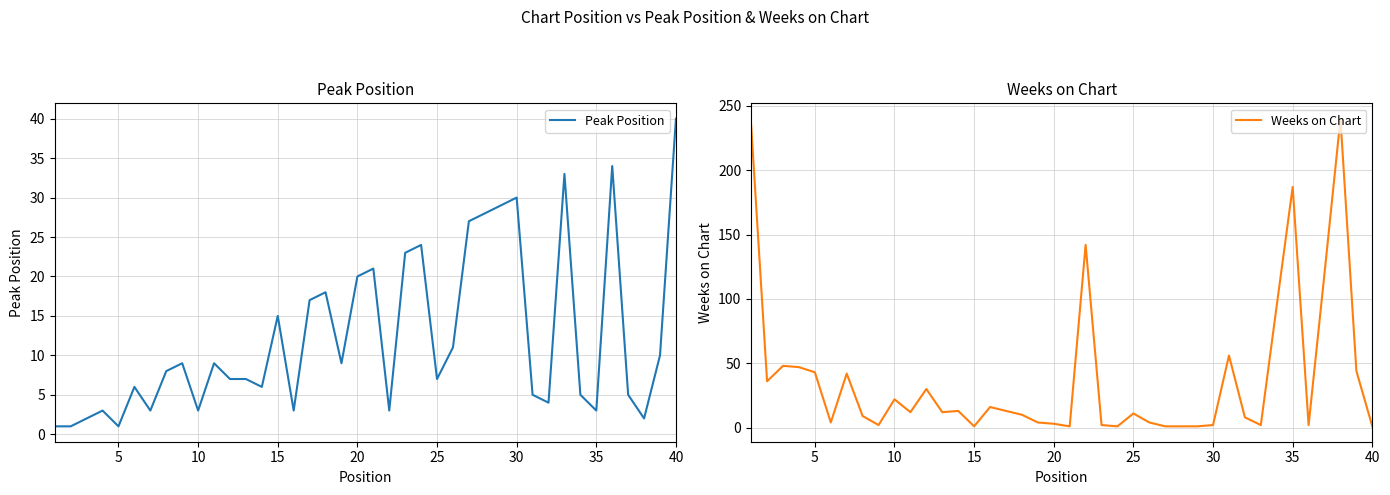

Is it true that Peak Position equals 3 at 35?

True